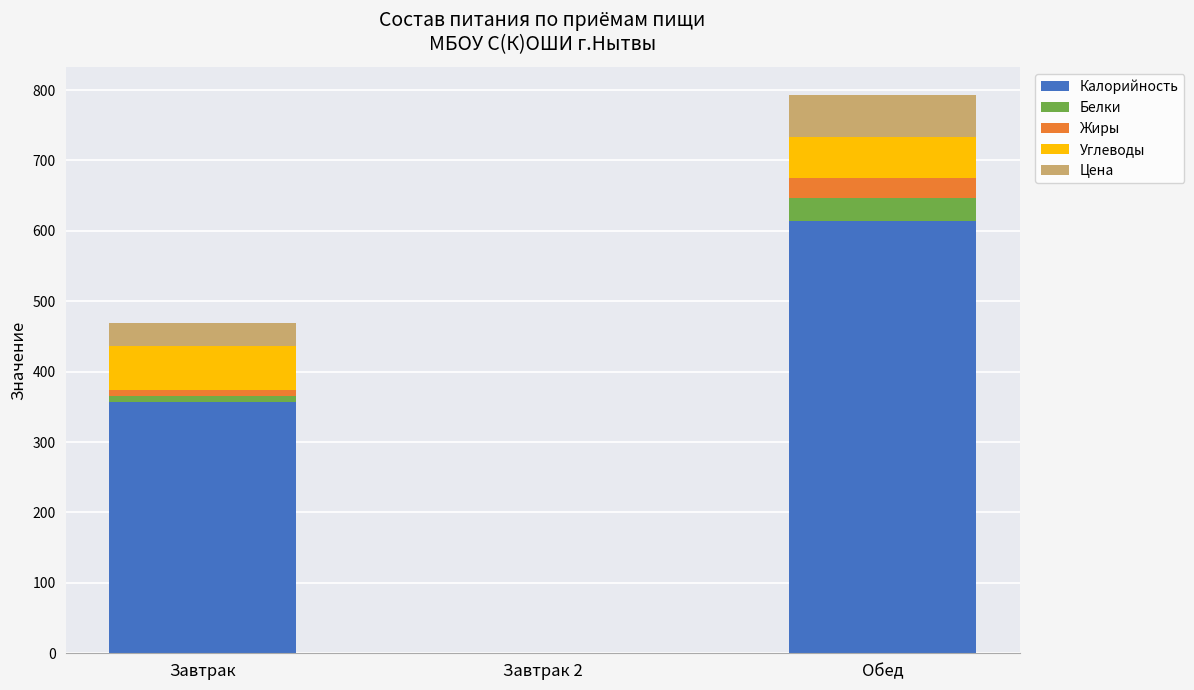

Reading right to left, transcribe the values for Калорийность.

Обед=614.5	Завтрак 2=0.0	Завтрак=357.4